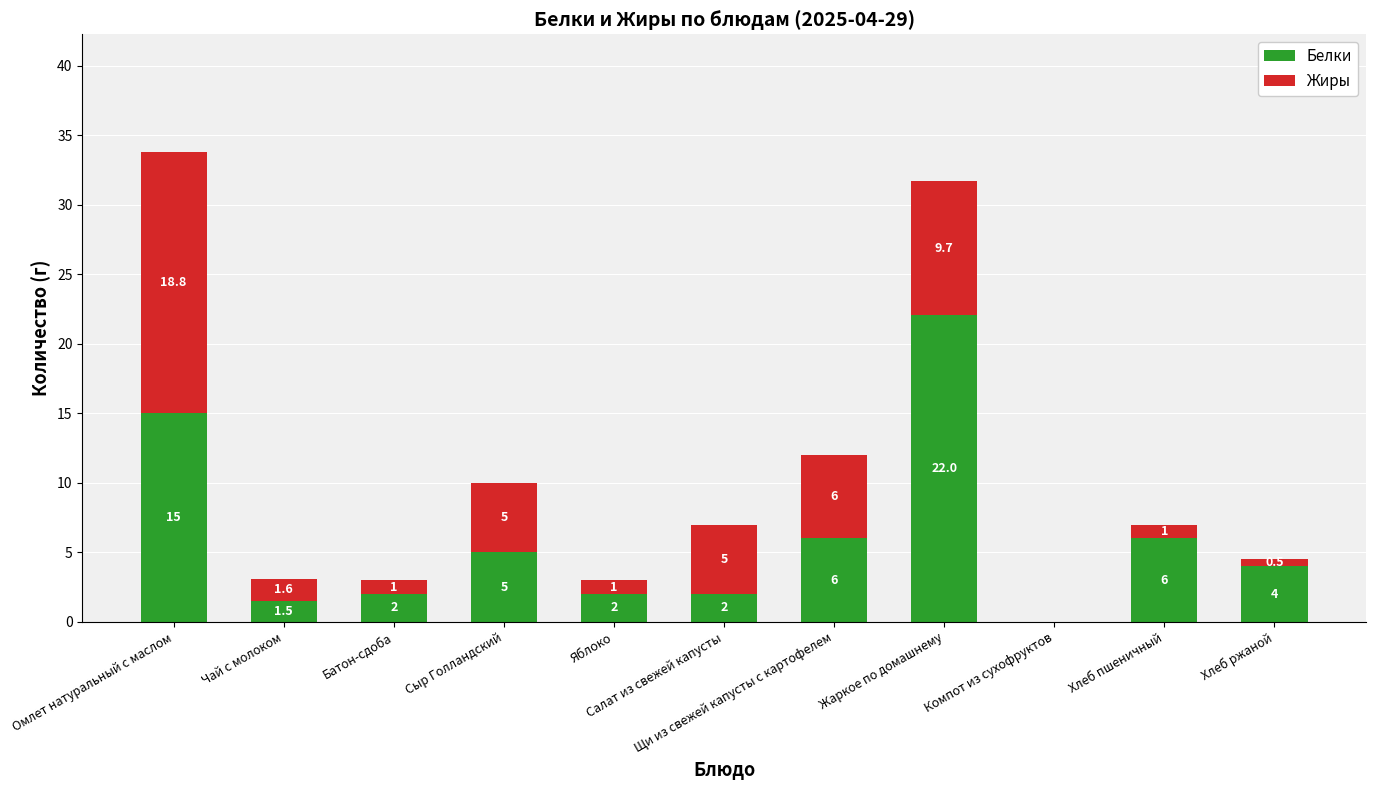

What is the maximum value for Белки?

22.0